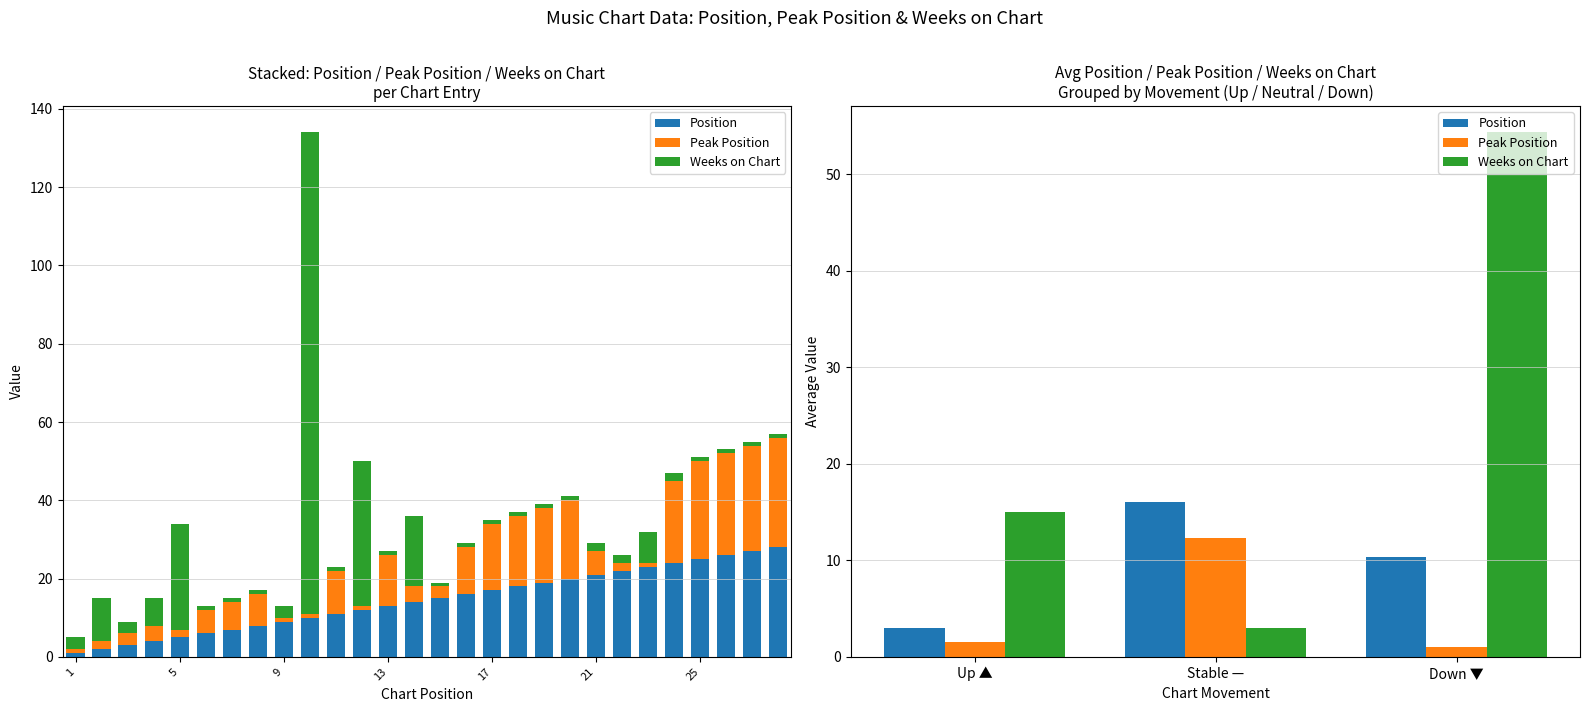

What are all the series names shown in the legend?

Position, Peak Position, Weeks on Chart